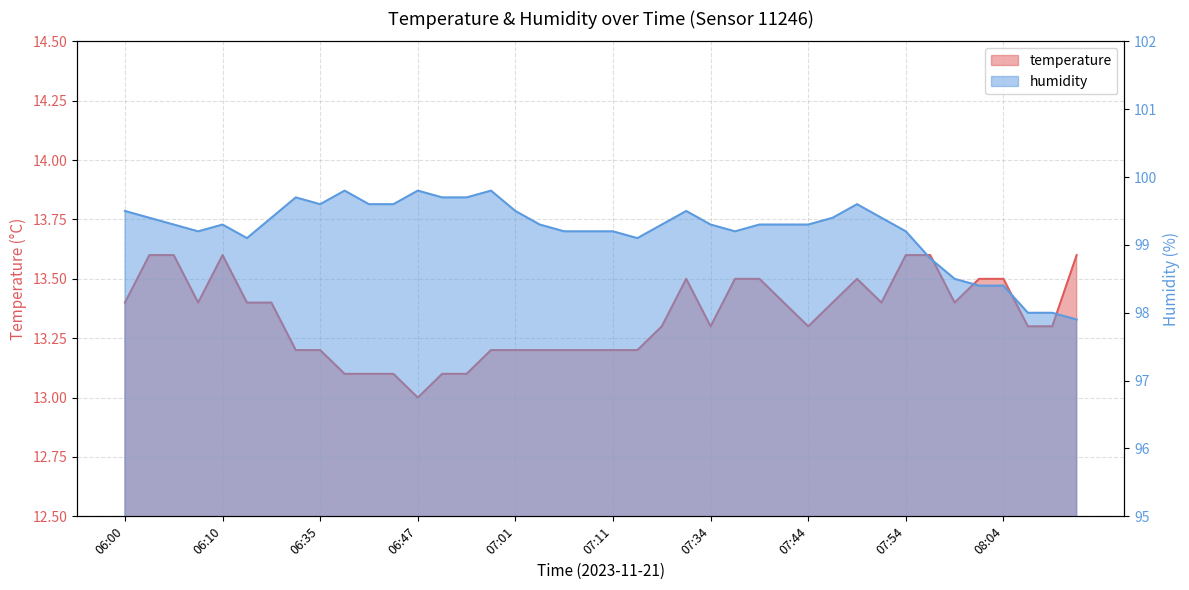

Reading left to right, extract all data points from this chart.

temperature: 06:00=13.4	06:02=13.6	06:05=13.6	06:07=13.4	06:10=13.6	06:14=13.4	06:17=13.4	06:32=13.2	06:35=13.2	06:38=13.1	06:41=13.1	06:43=13.1	06:47=13.0	06:50=13.1	06:52=13.1	06:58=13.2	07:01=13.2	07:03=13.2	07:06=13.2	07:08=13.2	07:11=13.2	07:13=13.2	07:16=13.3	07:18=13.5	07:34=13.3	07:36=13.5	07:39=13.5	07:42=13.4	07:44=13.3	07:46=13.4	07:49=13.5	07:51=13.4	07:54=13.6	07:56=13.6	07:59=13.4	08:01=13.5	08:04=13.5	08:07=13.3	08:10=13.3	08:12=13.6
humidity: 06:00=99.5	06:02=99.4	06:05=99.3	06:07=99.2	06:10=99.3	06:14=99.1	06:17=99.4	06:32=99.7	06:35=99.6	06:38=99.8	06:41=99.6	06:43=99.6	06:47=99.8	06:50=99.7	06:52=99.7	06:58=99.8	07:01=99.5	07:03=99.3	07:06=99.2	07:08=99.2	07:11=99.2	07:13=99.1	07:16=99.3	07:18=99.5	07:34=99.3	07:36=99.2	07:39=99.3	07:42=99.3	07:44=99.3	07:46=99.4	07:49=99.6	07:51=99.4	07:54=99.2	07:56=98.8	07:59=98.5	08:01=98.4	08:04=98.4	08:07=98.0	08:10=98.0	08:12=97.9